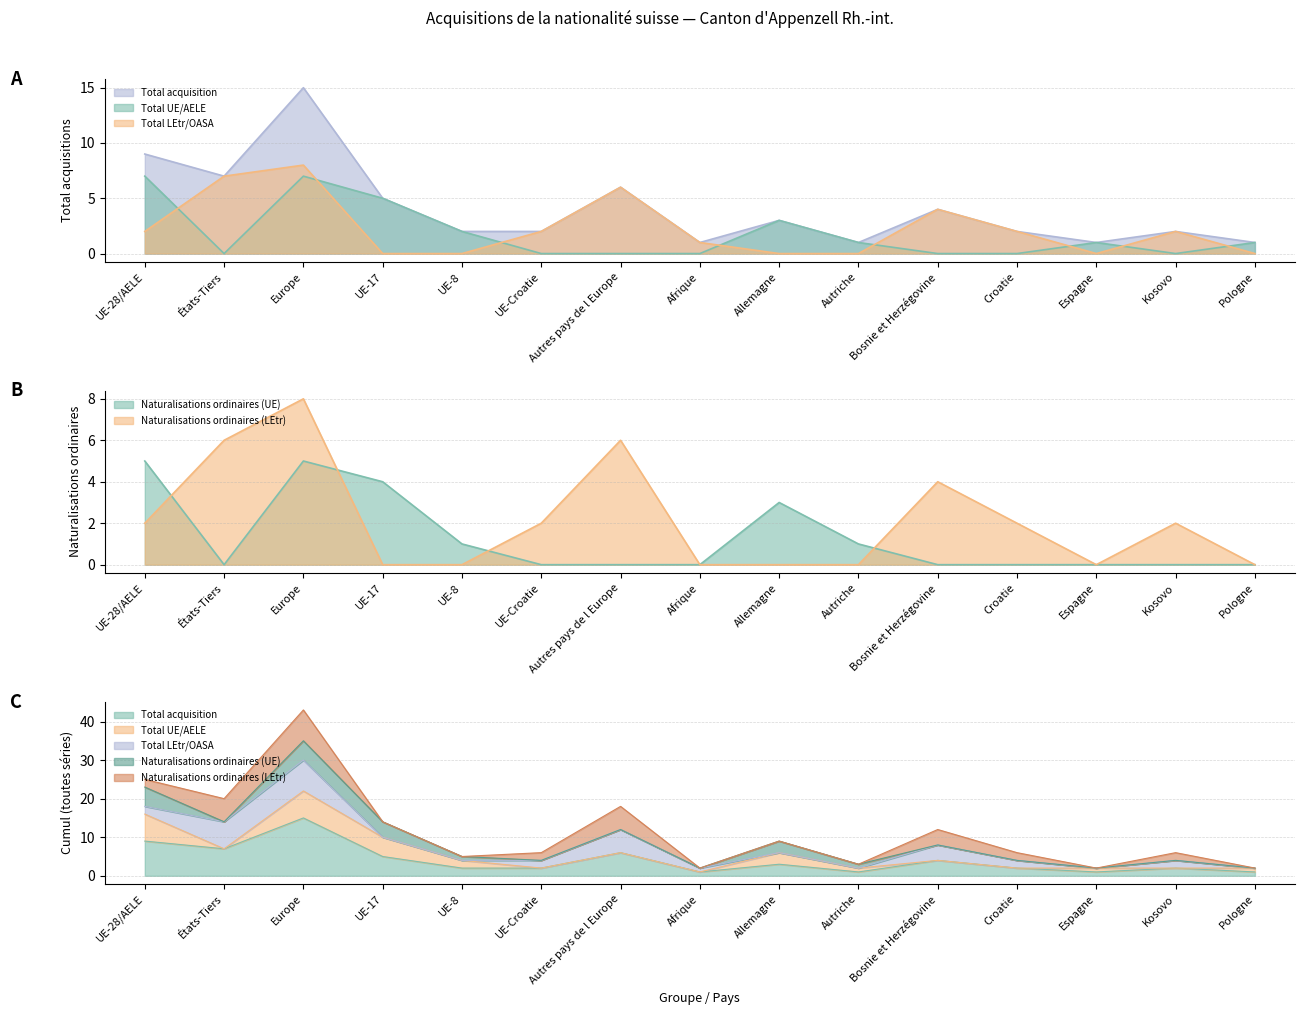

Reading left to right, extract all data points from this chart.

Total acquisition: UE-28/AELE=9	États-Tiers=7	Europe=15	UE-17=5	UE-8=2	UE-Croatie=2	Autres pays de l Europe=6	Afrique=1	Allemagne=3	Autriche=1	Bosnie et Herzégovine=4	Croatie=2	Espagne=1	Kosovo=2	Pologne=1
Total UE/AELE: UE-28/AELE=7	États-Tiers=0	Europe=7	UE-17=5	UE-8=2	UE-Croatie=0	Autres pays de l Europe=0	Afrique=0	Allemagne=3	Autriche=1	Bosnie et Herzégovine=0	Croatie=0	Espagne=1	Kosovo=0	Pologne=1
Total LEtr/OASA: UE-28/AELE=2	États-Tiers=7	Europe=8	UE-17=0	UE-8=0	UE-Croatie=2	Autres pays de l Europe=6	Afrique=1	Allemagne=0	Autriche=0	Bosnie et Herzégovine=4	Croatie=2	Espagne=0	Kosovo=2	Pologne=0
Naturalisations ordinaires (UE): UE-28/AELE=5	États-Tiers=0	Europe=5	UE-17=4	UE-8=1	UE-Croatie=0	Autres pays de l Europe=0	Afrique=0	Allemagne=3	Autriche=1	Bosnie et Herzégovine=0	Croatie=0	Espagne=0	Kosovo=0	Pologne=0
Naturalisations ordinaires (LEtr): UE-28/AELE=2	États-Tiers=6	Europe=8	UE-17=0	UE-8=0	UE-Croatie=2	Autres pays de l Europe=6	Afrique=0	Allemagne=0	Autriche=0	Bosnie et Herzégovine=4	Croatie=2	Espagne=0	Kosovo=2	Pologne=0